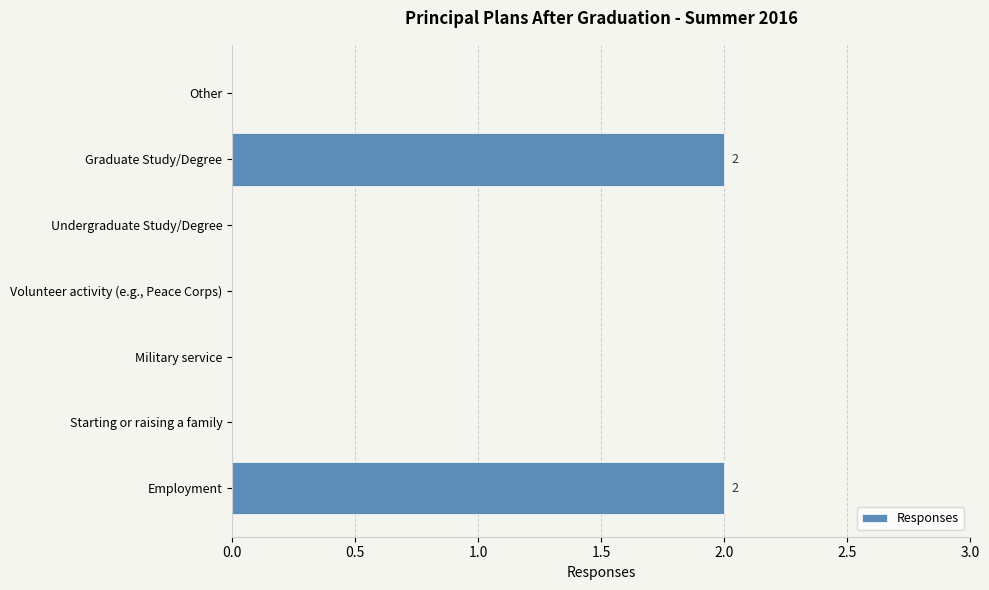

What is the sum of all values?

4